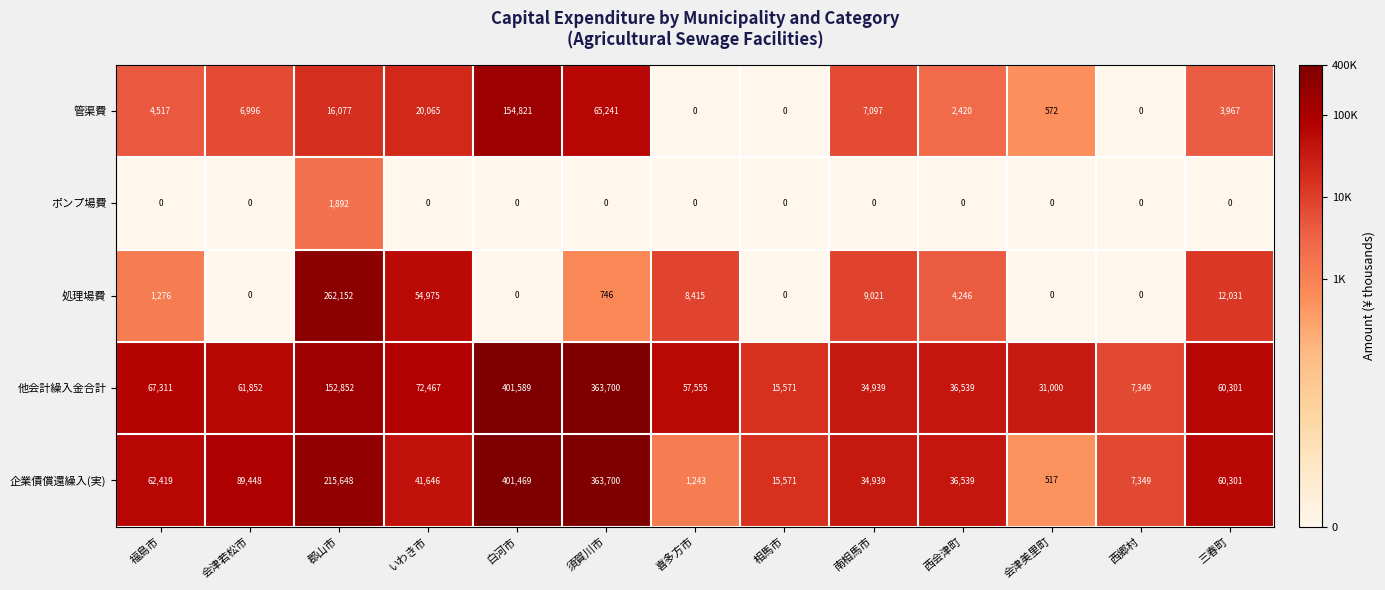

Rank the series by their maximum value, from highest to lowest.

他会計繰入金合計, 企業債償還繰入(実), 処理場費, 管渠費, ポンプ場費